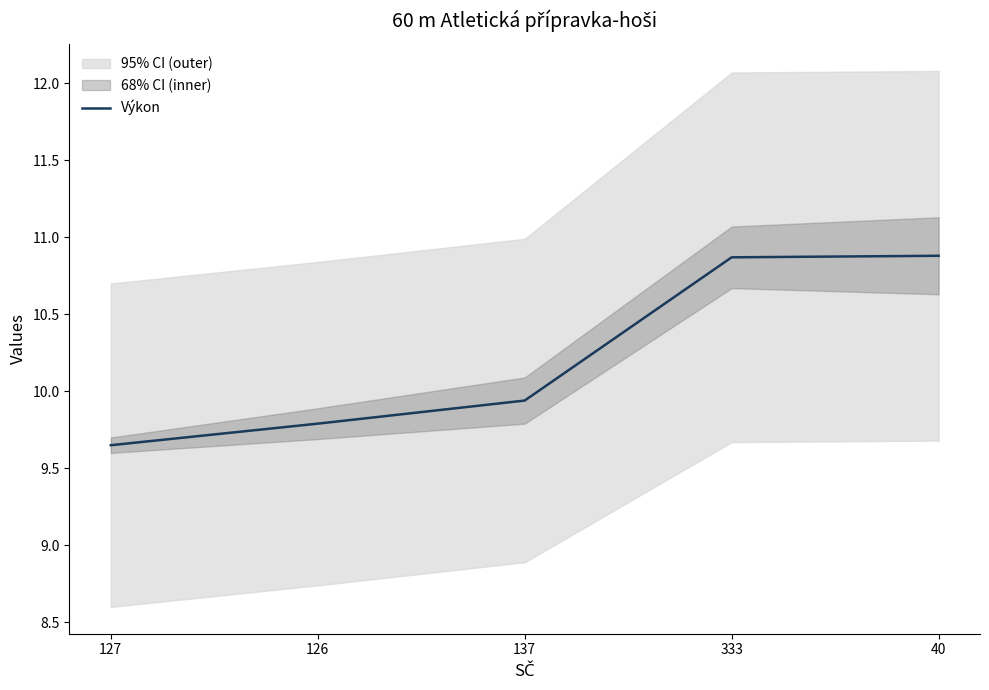

What is the average value?

10.2